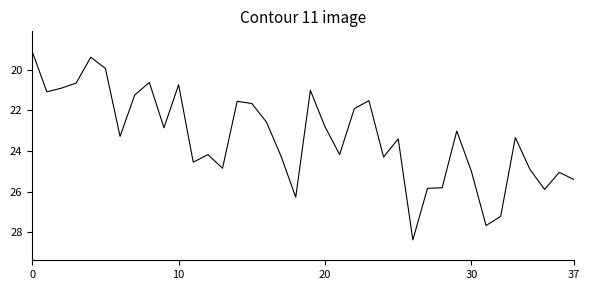

Count the number of categories in the chart.

38